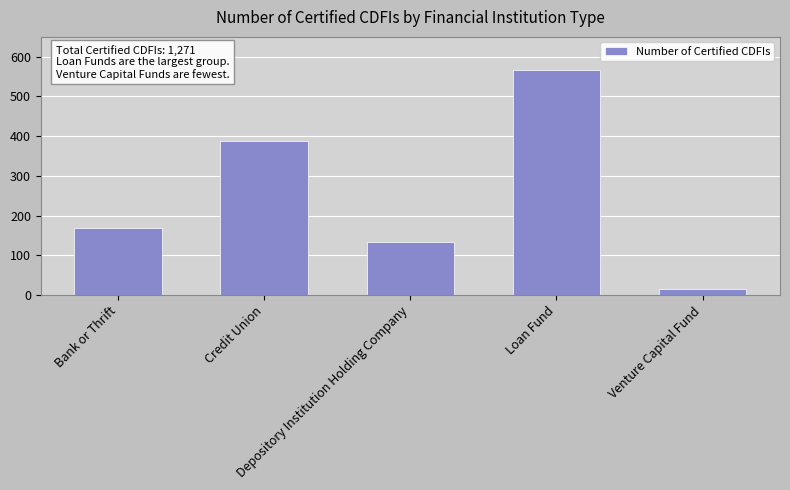

Is it true that the value at Venture Capital Fund is 16?

True